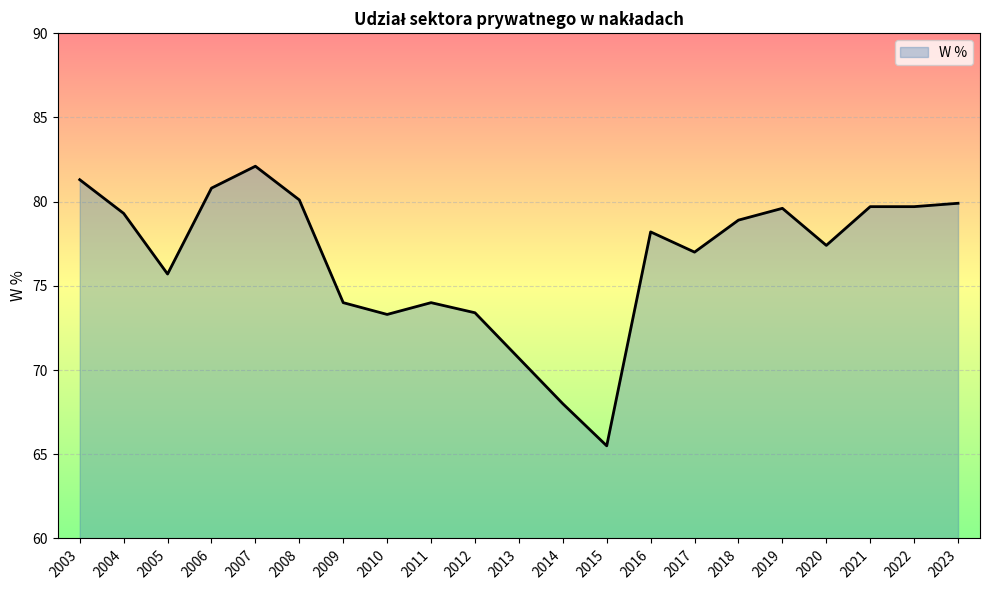

What is the change in value from 2018 to 2023?

+1.0